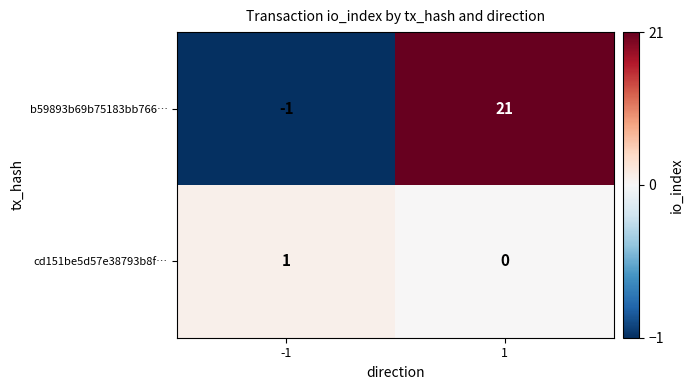

What is the total value across all series at 1?

21